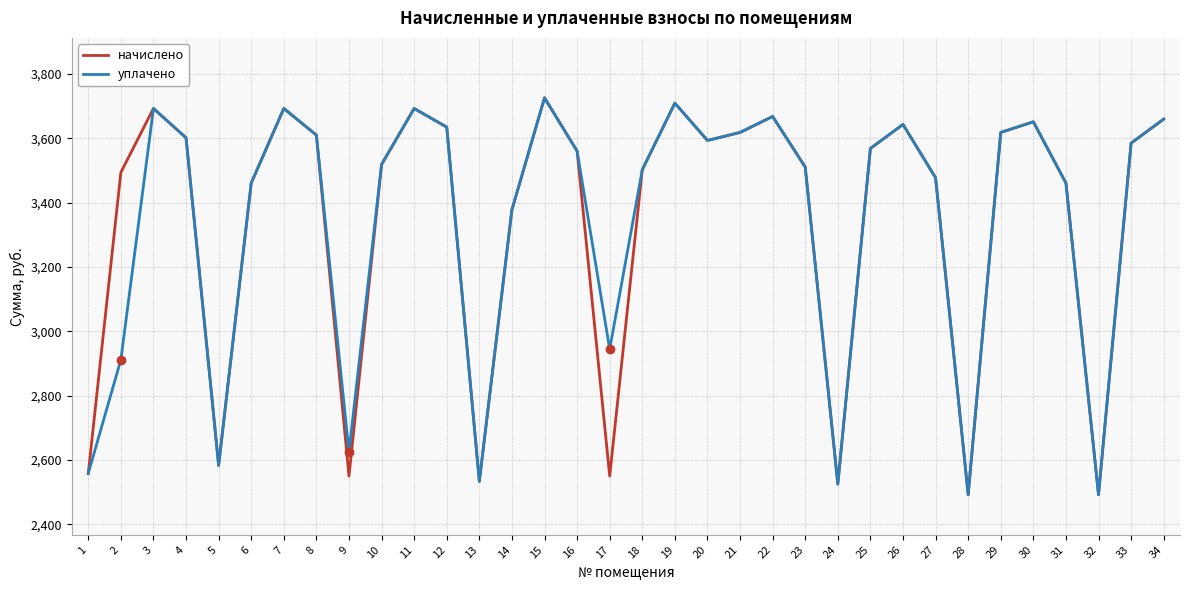

What is the difference between the уплачено values at 16 and 18?

58.0